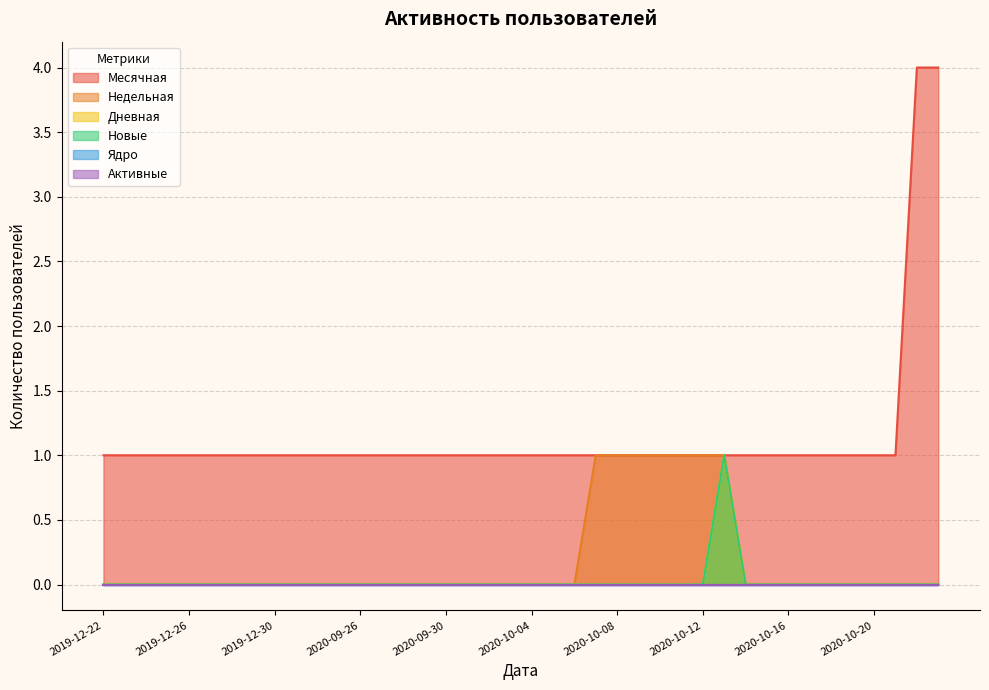

The value of Дневная at 2019-12-28 is 1. True or false?

False